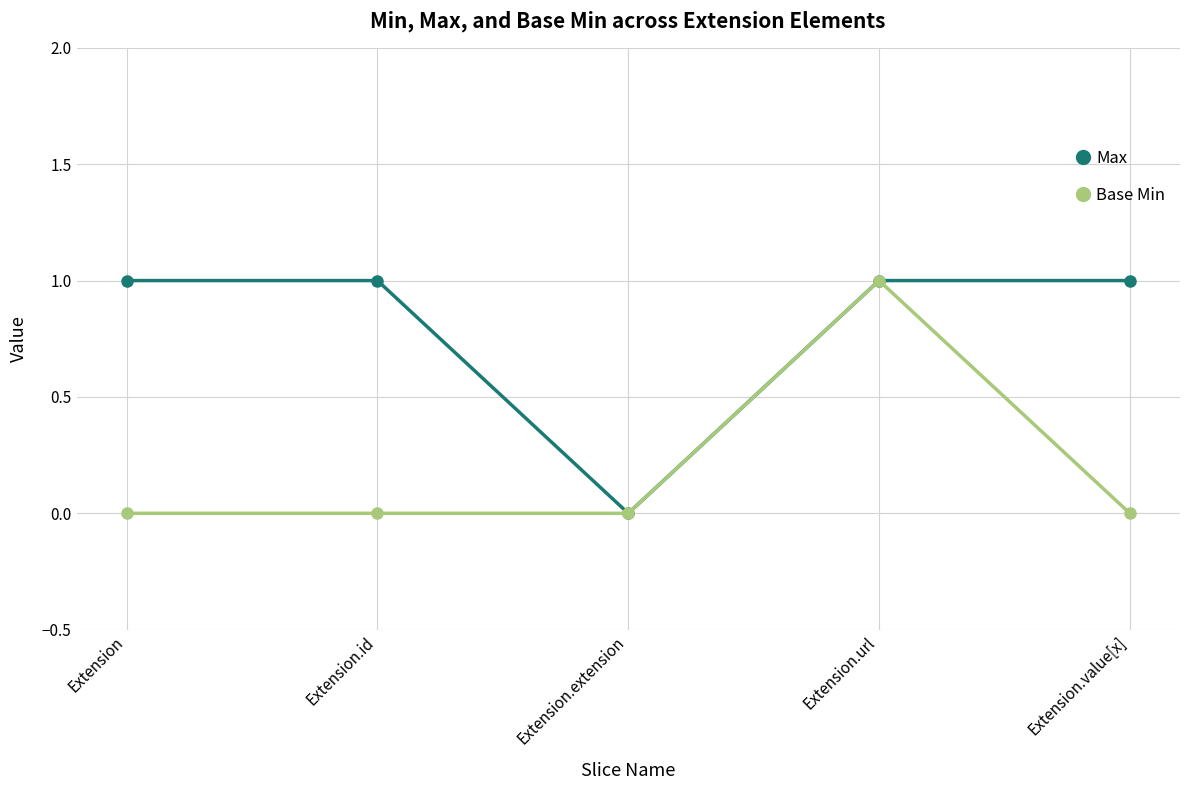

Reading left to right, extract all data points from this chart.

Max: Extension=1	Extension.id=1	Extension.extension=0	Extension.url=1	Extension.value[x]=1
Base Min: Extension=0	Extension.id=0	Extension.extension=0	Extension.url=1	Extension.value[x]=0